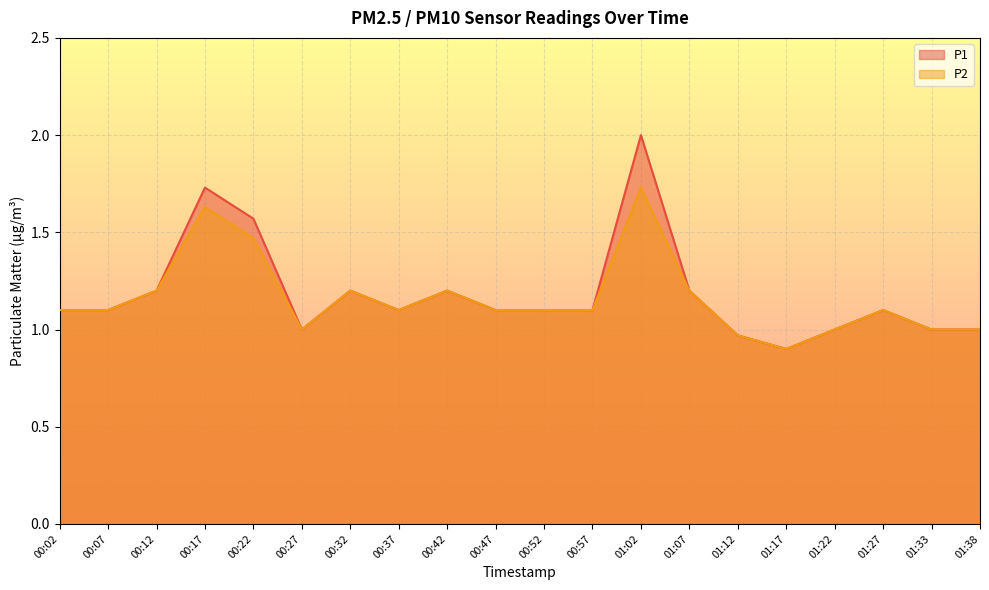

What is the label of the 14th point from the left?

01:07